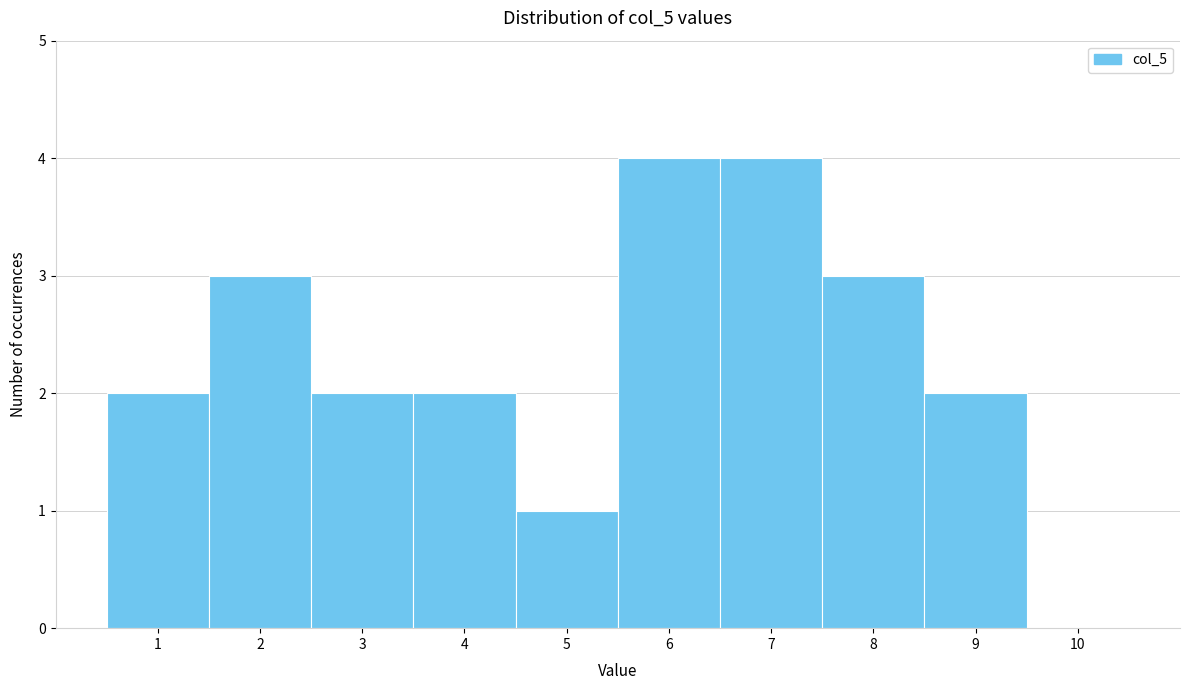

Reading left to right, list every bar in this chart as the range it spans on the x-axis followed by its height. The values are not printed on the chart, so give them approximately, as read against the axis.

0.5 to 1.5: 2
1.5 to 2.5: 3
2.5 to 3.5: 2
3.5 to 4.5: 2
4.5 to 5.5: 1
5.5 to 6.5: 4
6.5 to 7.5: 4
7.5 to 8.5: 3
8.5 to 9.5: 2
9.5 to 10.5: 0